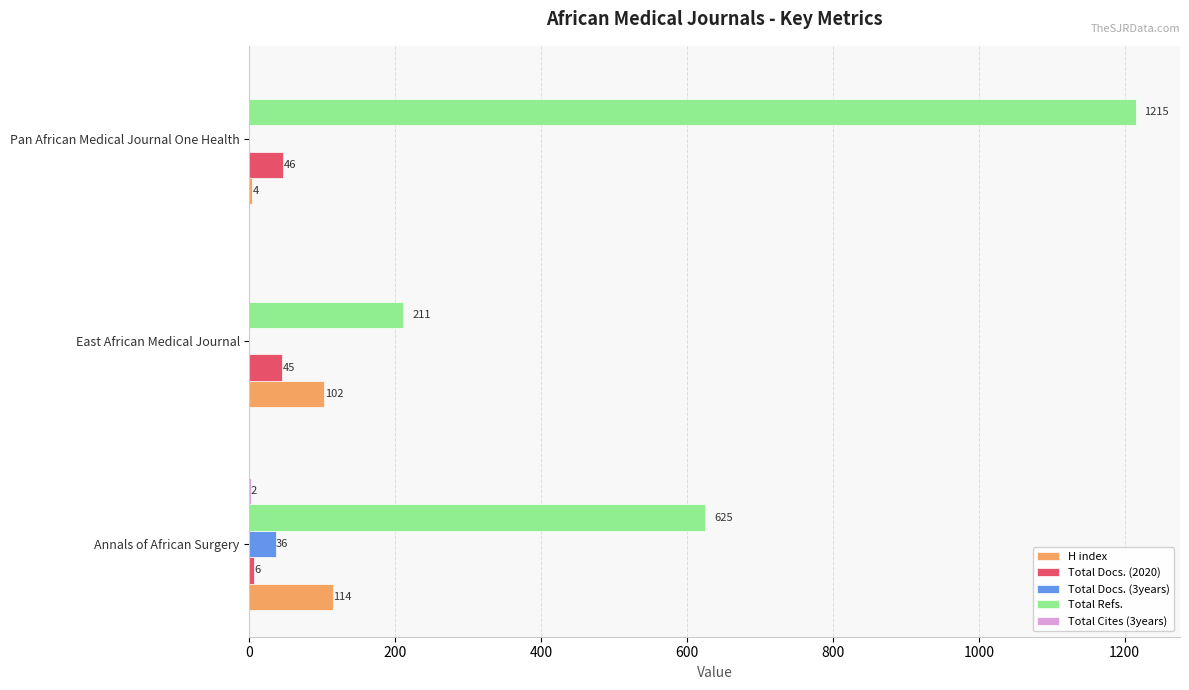

At which category is the sum across all series the highest?

Pan African Medical Journal One Health